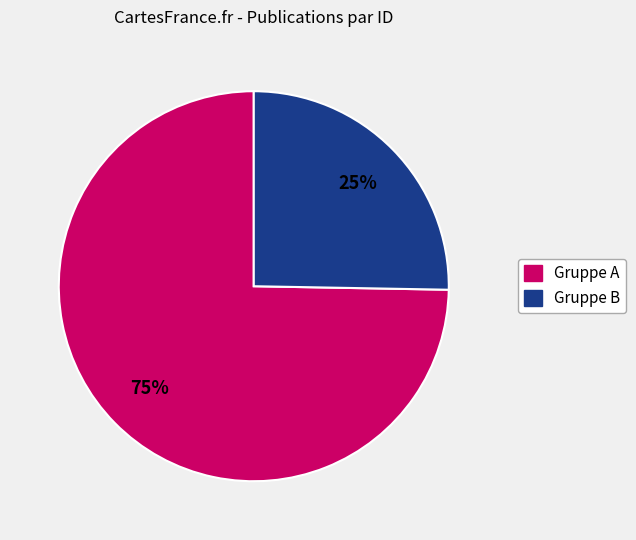

What is the majority slice?

Gruppe A